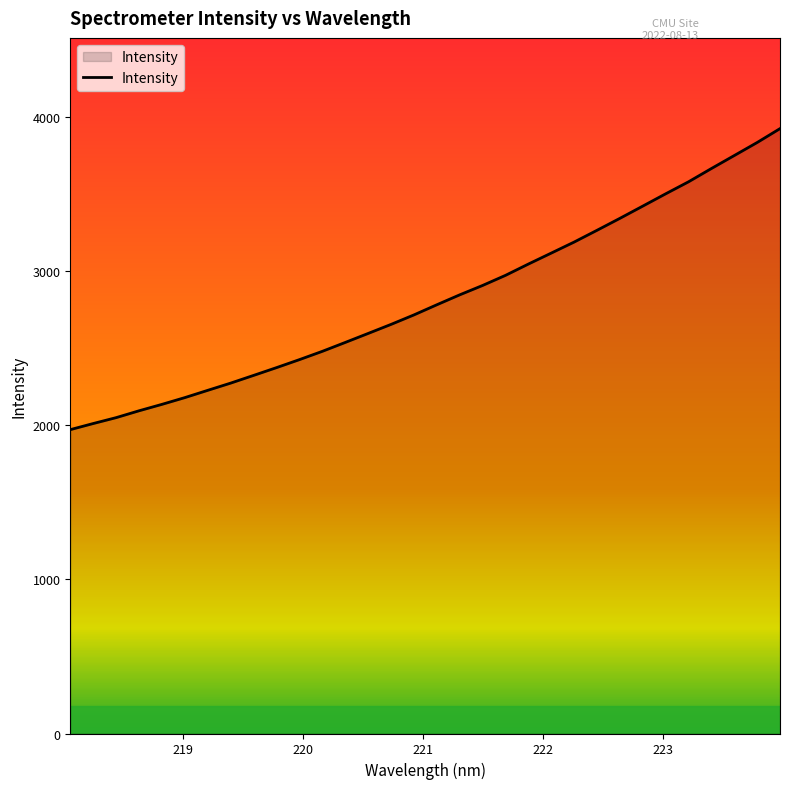

What is the average value?

2819.4